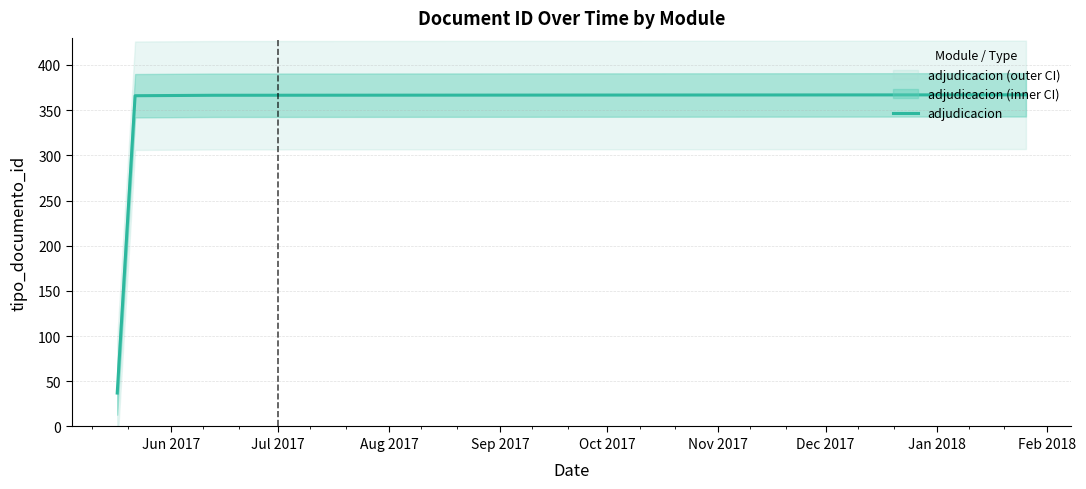

True or false: adjudicacion has more than 1 interior local peaks.

False